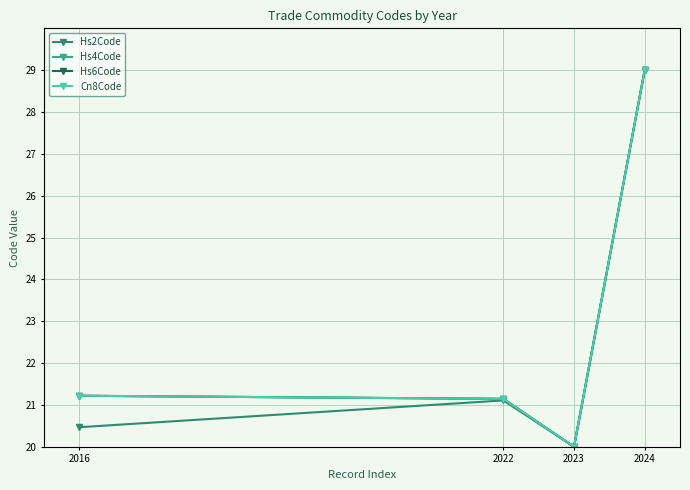

Where is the first local minimum for Hs4Code?

2023